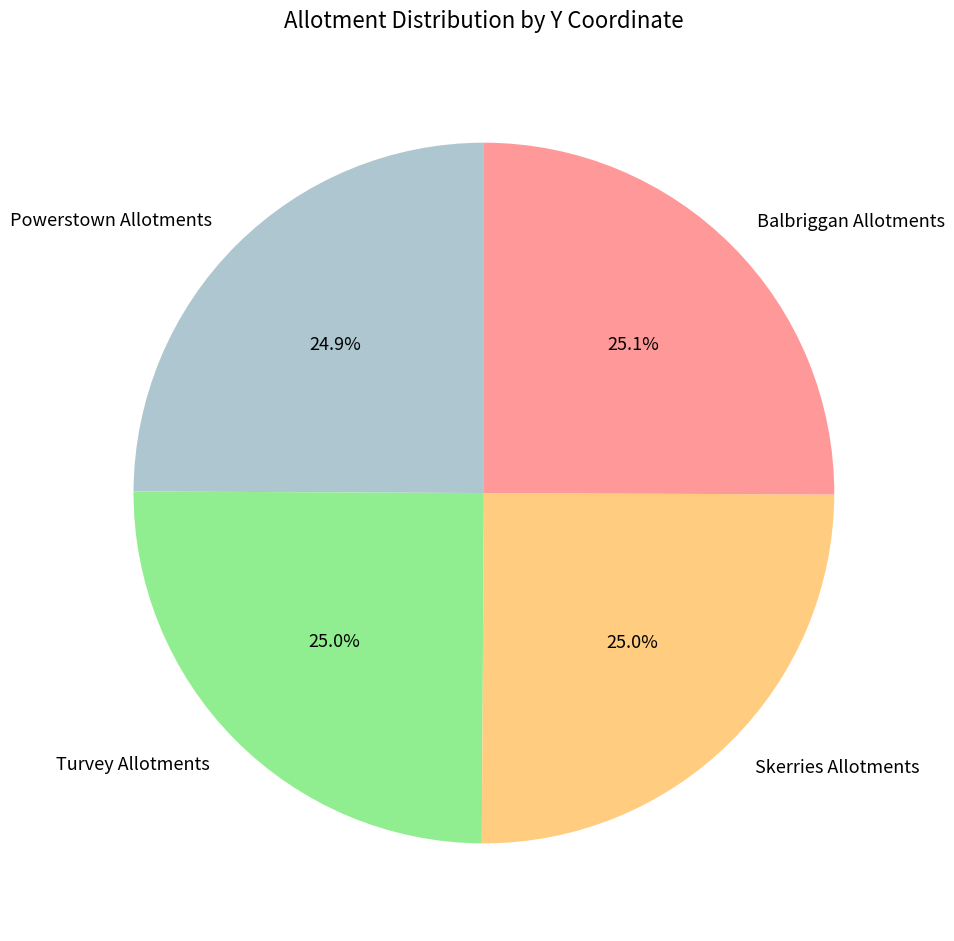

True or false: Turvey Allotments accounts for 25% of the total.

True